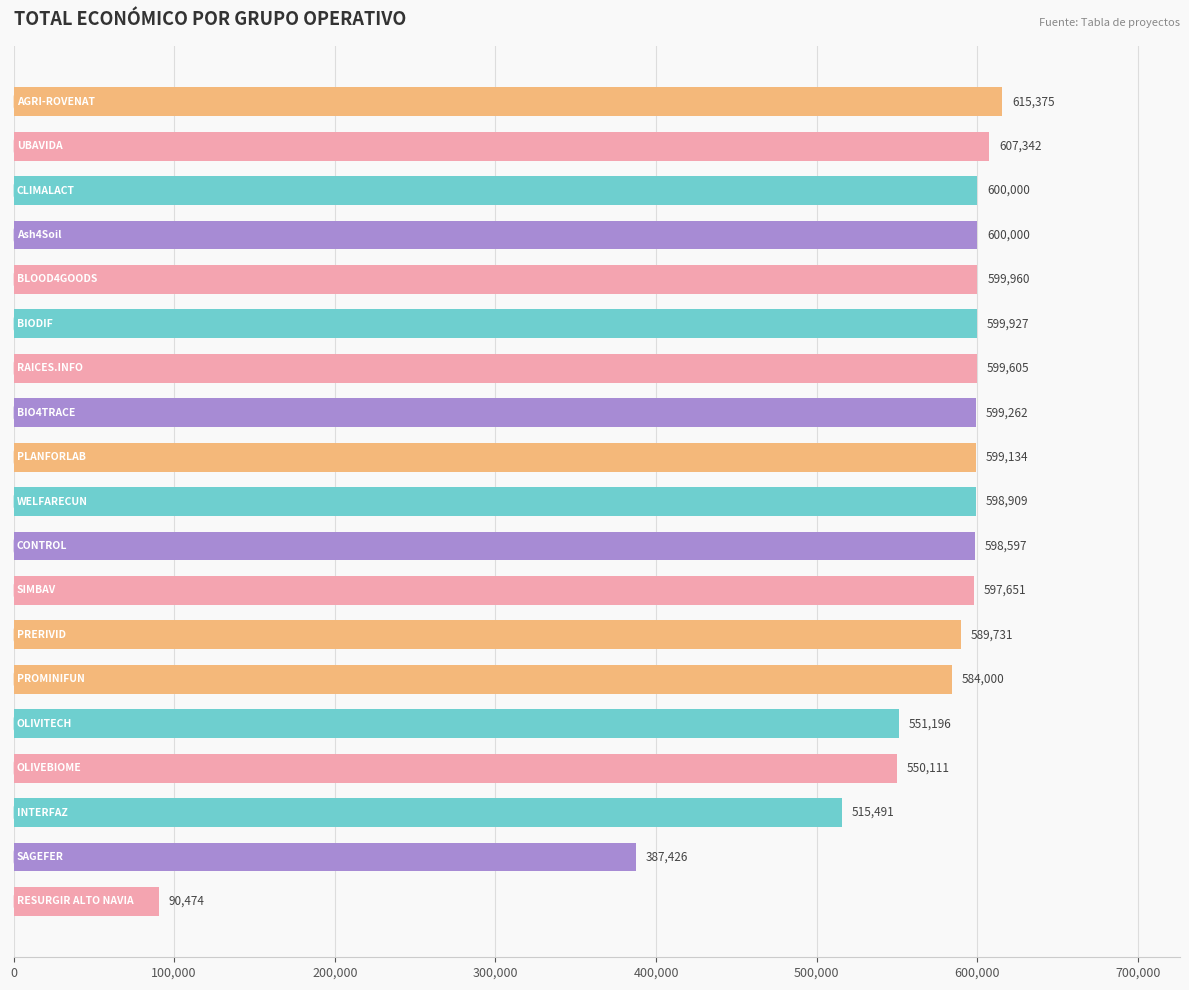

What is the sum of all values?

10484191